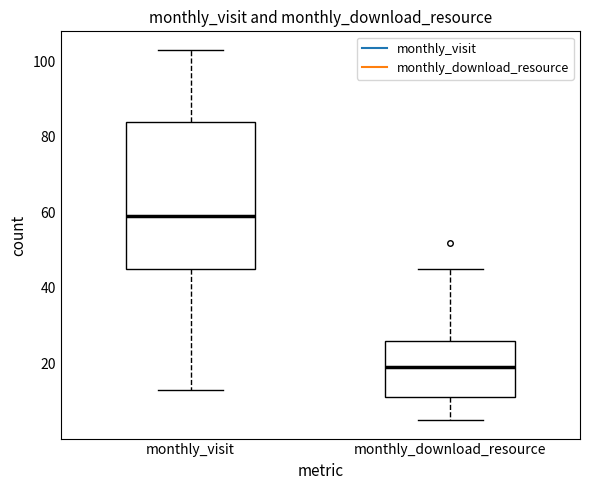

Reading left to right, transcribe this box plot: for each box, give where its median line is, the range the box spans, and where its two whiskers end, as read against the y-axis. The values are not printed on the chart, so give them approximately, as read against the axis.

monthly_visit: median 60, box 46 to 84, whiskers 14 to 104
monthly_download_resource: median 20, box 12 to 26, whiskers 6 to 46